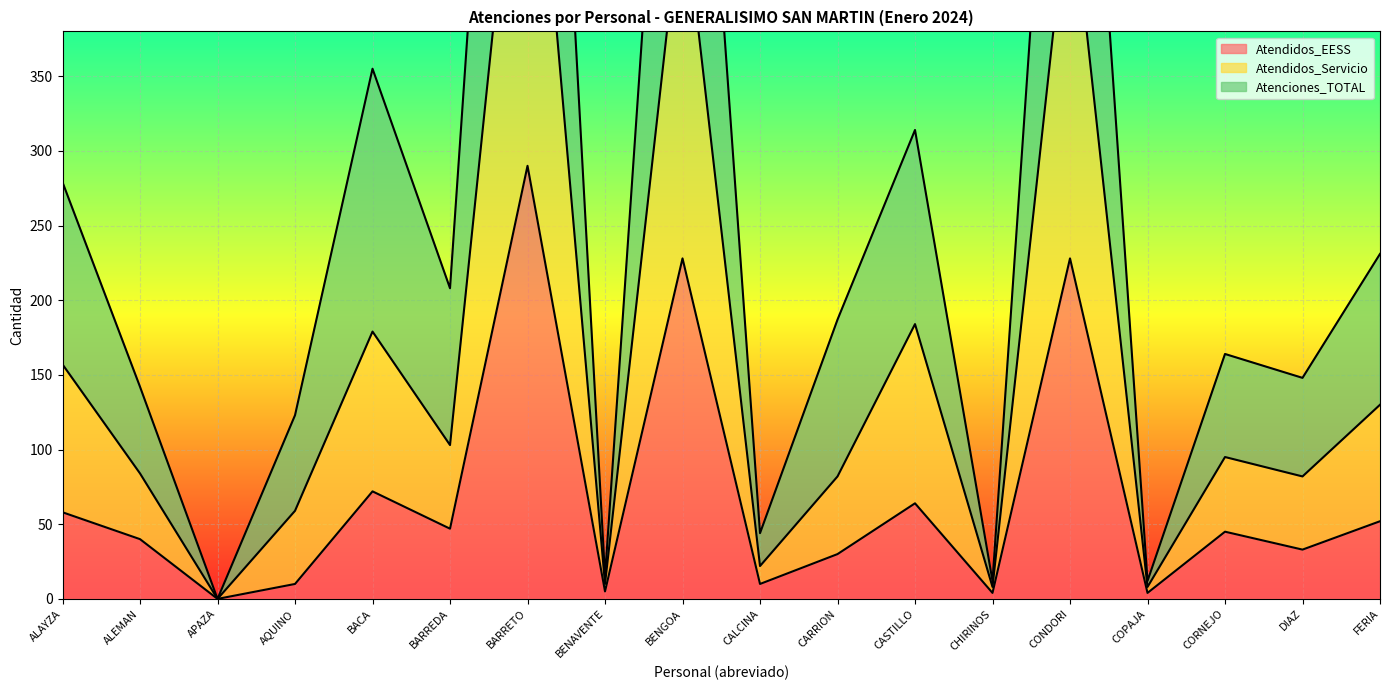

What is the label of the 15th point from the right?

AQUINO